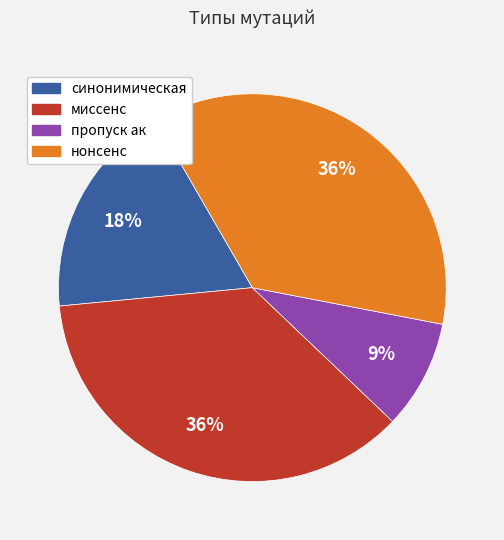

Count the number of slices in the pie.

4